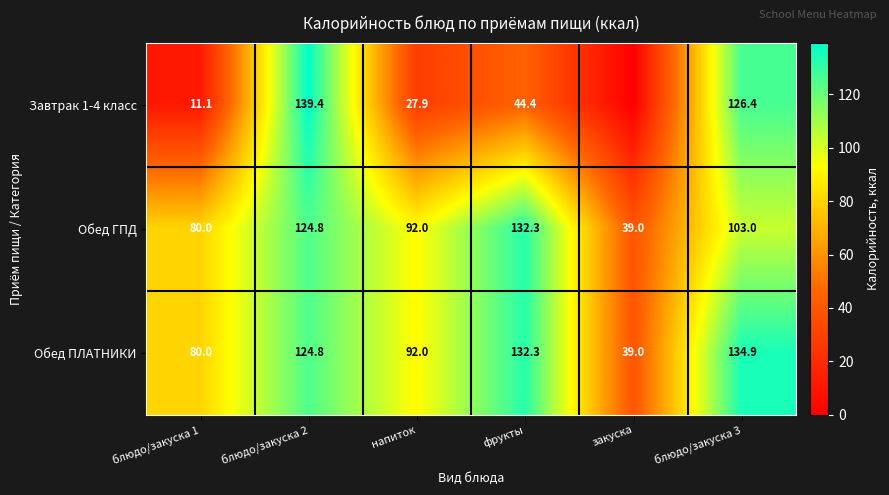

What is the spread (max minus min) of values at фрукты?

87.9